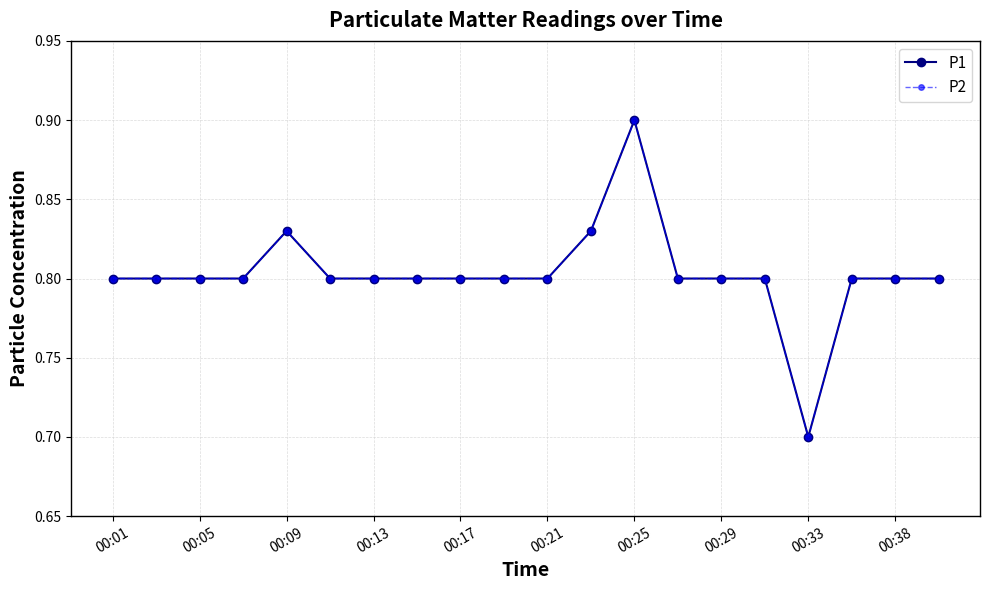

Does the chart have visible grid lines?

Yes